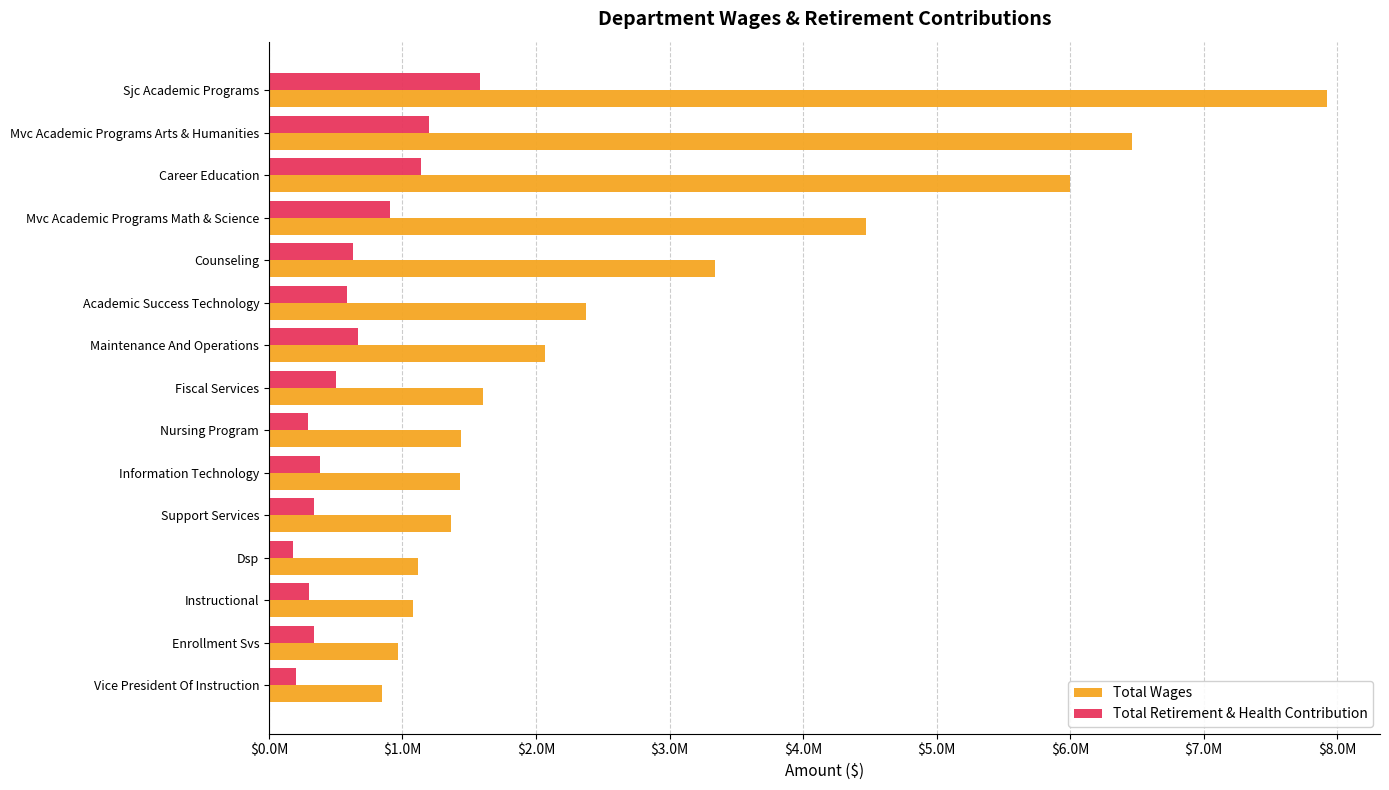

Reading left to right, list all the values displayed in this chart.

Total Wages: 7925416	6463973	5997640	4474452	3344037	2376816	2070229	1603550	1440276	1431880	1363875	1112729	1078101	969067	845012
Total Retirement & Health Contribution: 1579878	1199562	1141907	906457	625837	582432	668450	501793	294814	379075	339824	182202	302696	339956	204065